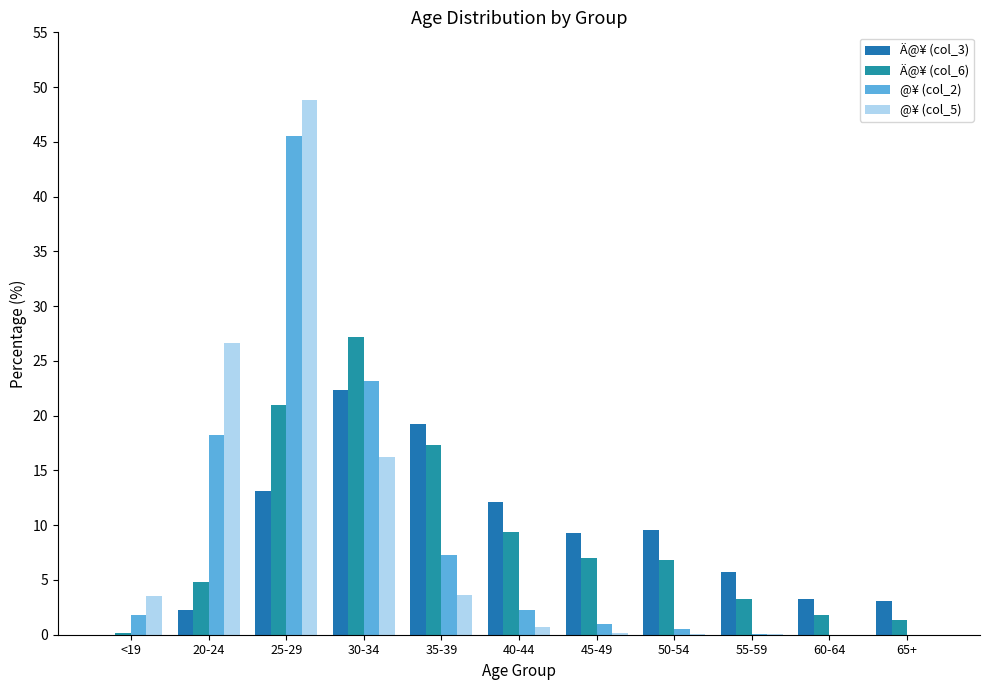

What is the highest value of the @¥ (col_2) series?

45.5